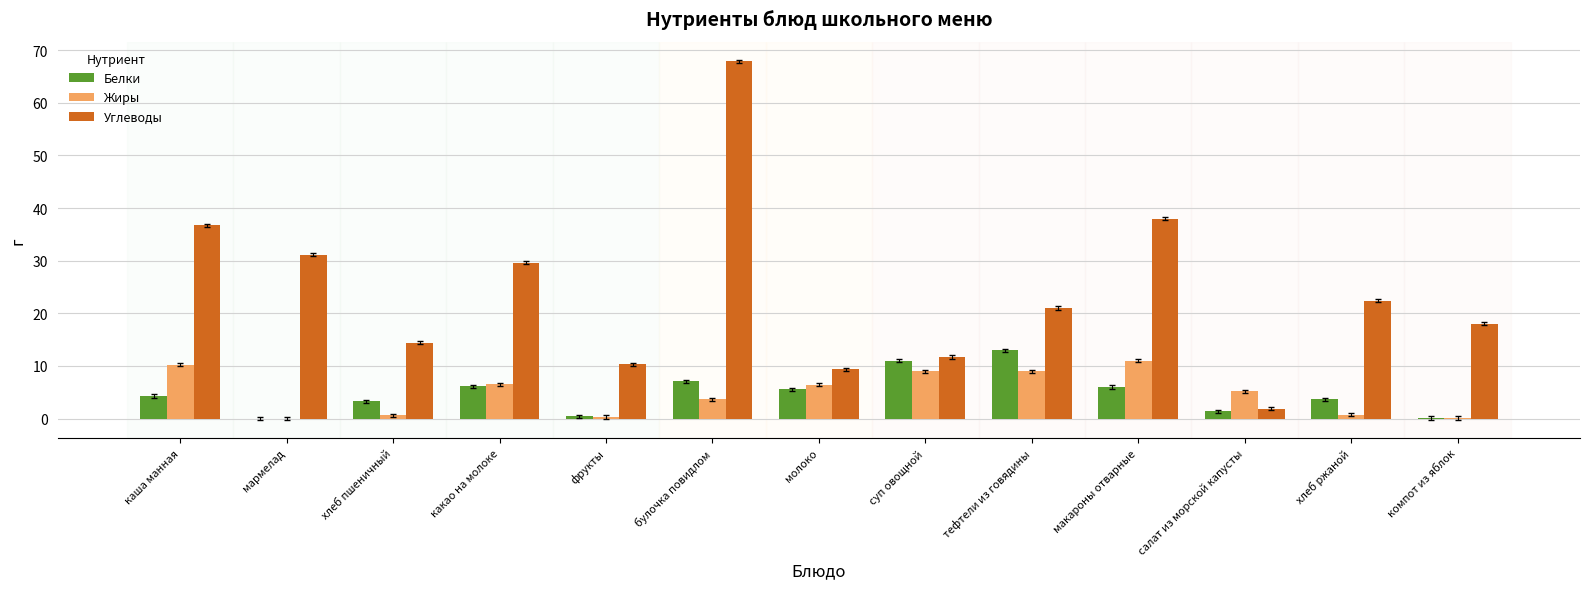

Which series has the largest total across all categories?

Углеводы